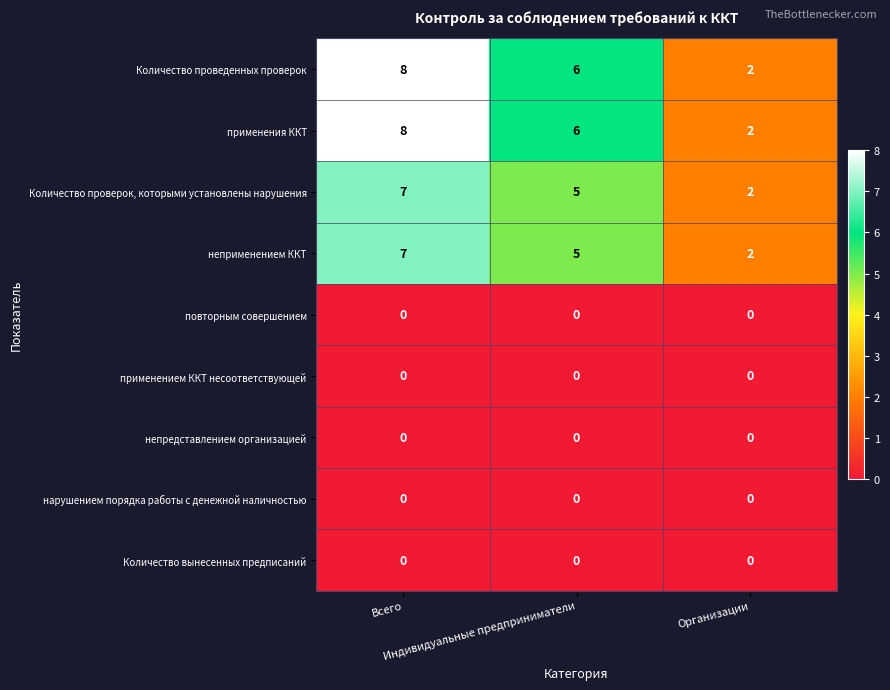

What is the sum of all Количество проведенных проверок values?

16